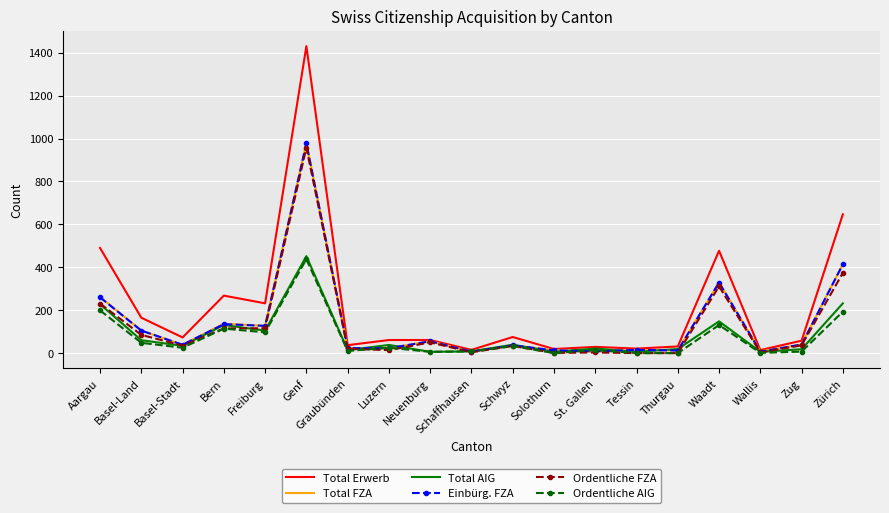

What is the difference between the second highest and second lowest values in the Ordentliche FZA series?

374